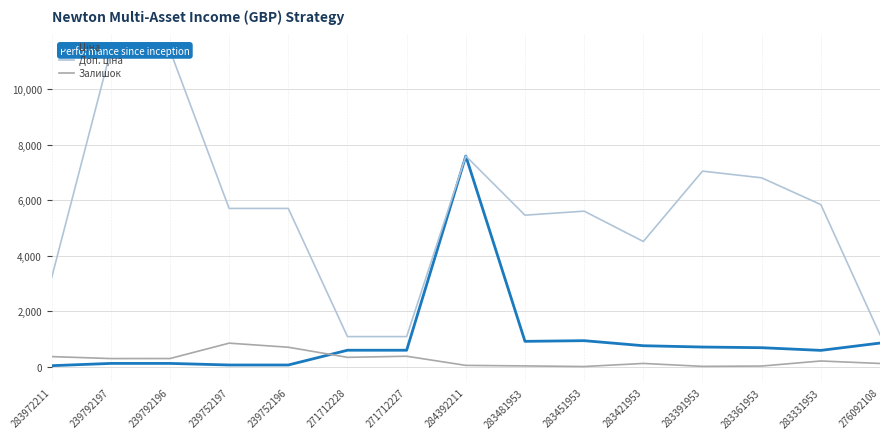

Reading right to left, transcribe all the data shown in this chart.

Ціна: 848.4	584.4	681.0	705.1	752.2	934.5	910.4	7596.5	589.9	589.9	57.0	57.0	114.1	114.1	32.0
Доп. ціна: 1149.7	5843.9	6809.8	7051.3	4513.3	5607.2	5462.3	7596.5	1081.7	1081.7	5705.0	5705.0	11410.0	11410.0	3205.0
Залишок: 112.0	202.0	19.0	8.0	113.0	2.0	24.0	43.0	373.0	333.0	698.0	845.0	290.0	289.0	360.0